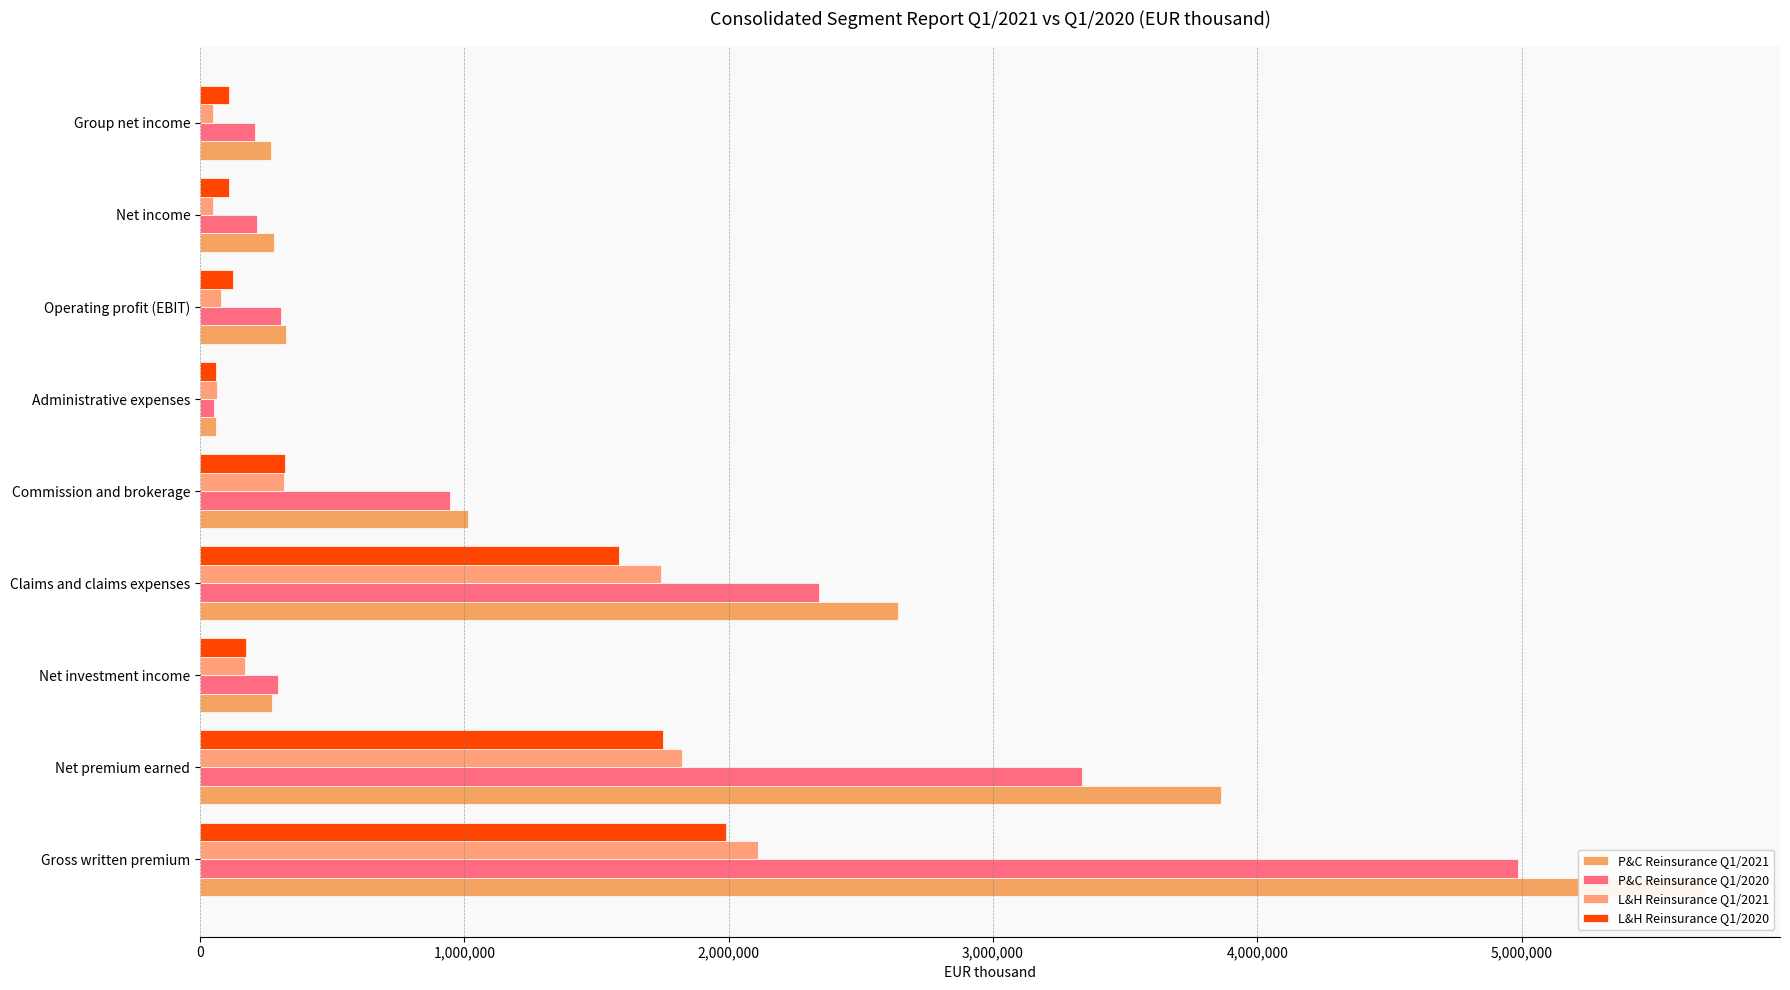

The value of L&H Reinsurance Q1/2020 at Group net income is 110225. True or false?

True